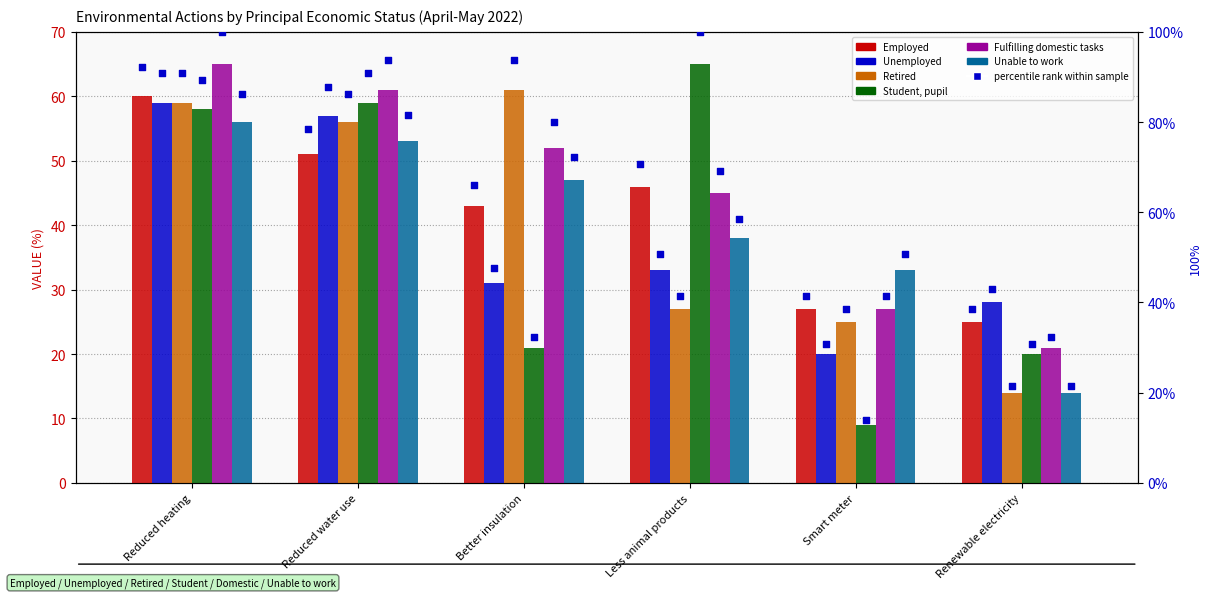

What is the total value across all series at Reduced heating?

357